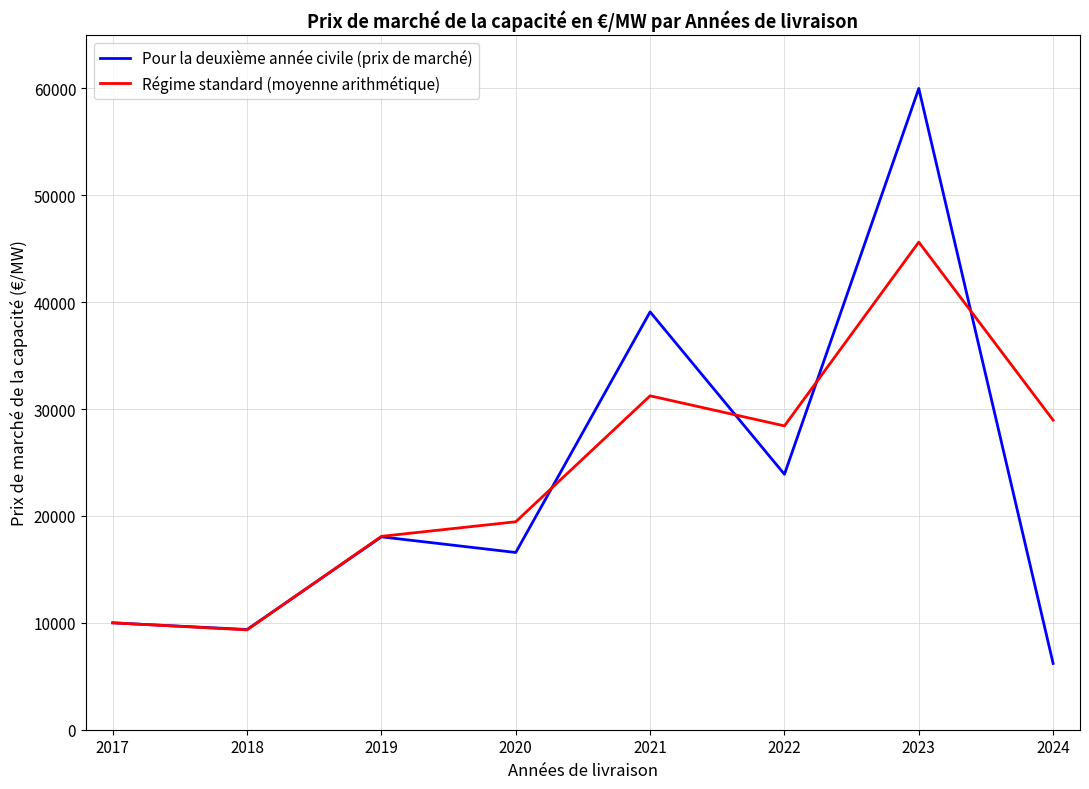

What is the difference between the Pour la deuxième année civile (prix de marché) values at 2023 and 2018?

50624.7